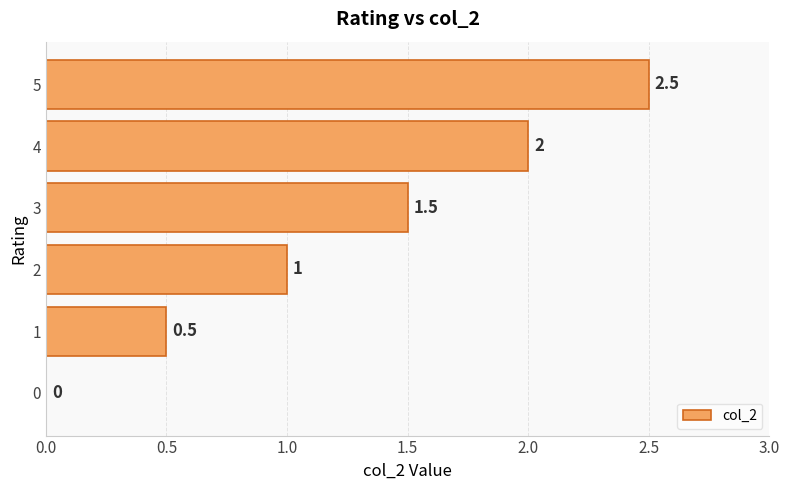

Which category has the highest value across all series?

5